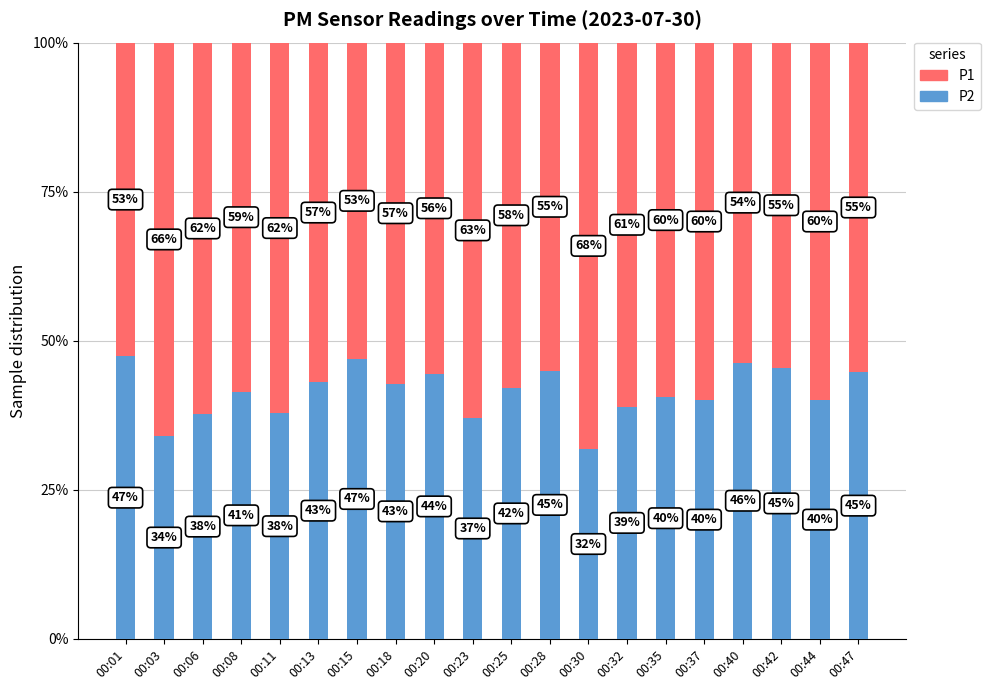

The P2 series shows 34.0 at 00:03. True or false?

True